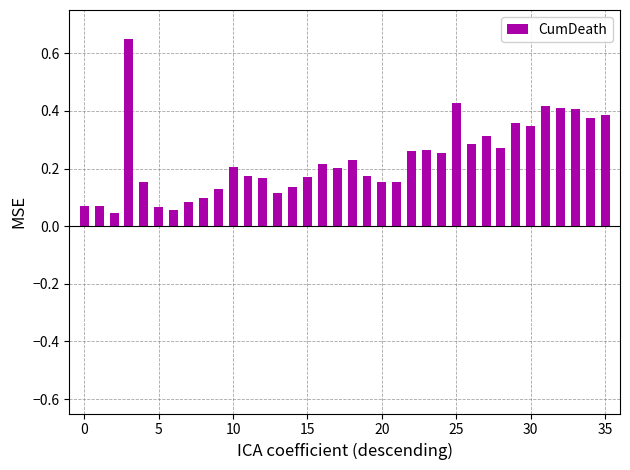

What is the difference between the maximum and minimum values?

0.6